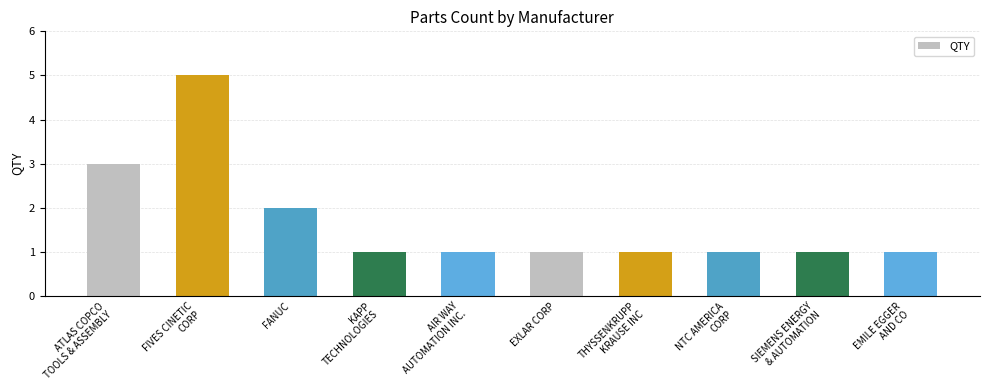

Is it true that the value at FANUC is 2?

True